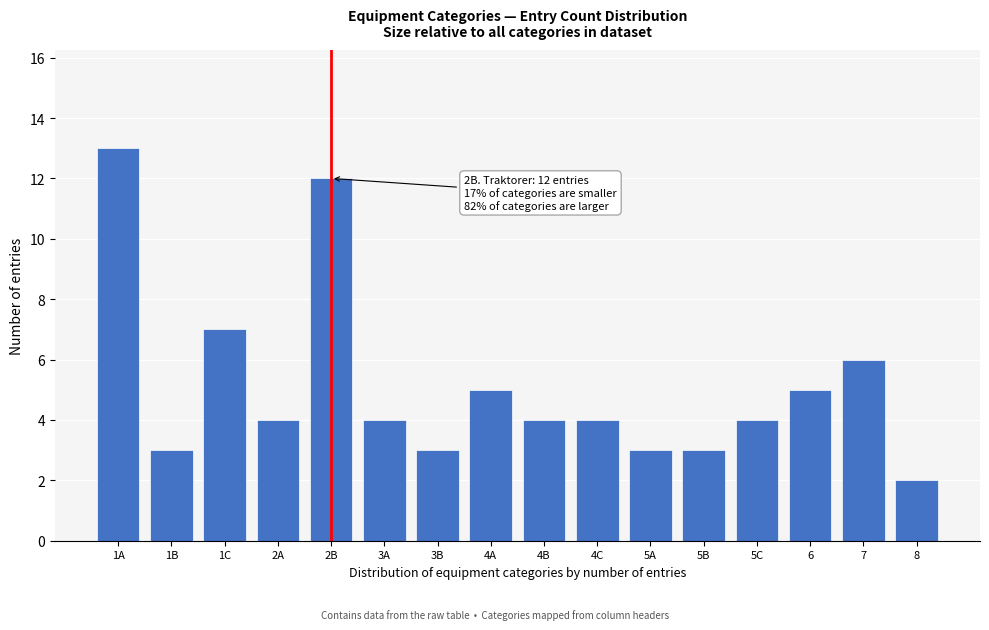

Reading right to left, list all the values displayed in this chart.

2	6	5	4	3	3	4	4	5	3	4	12	4	7	3	13